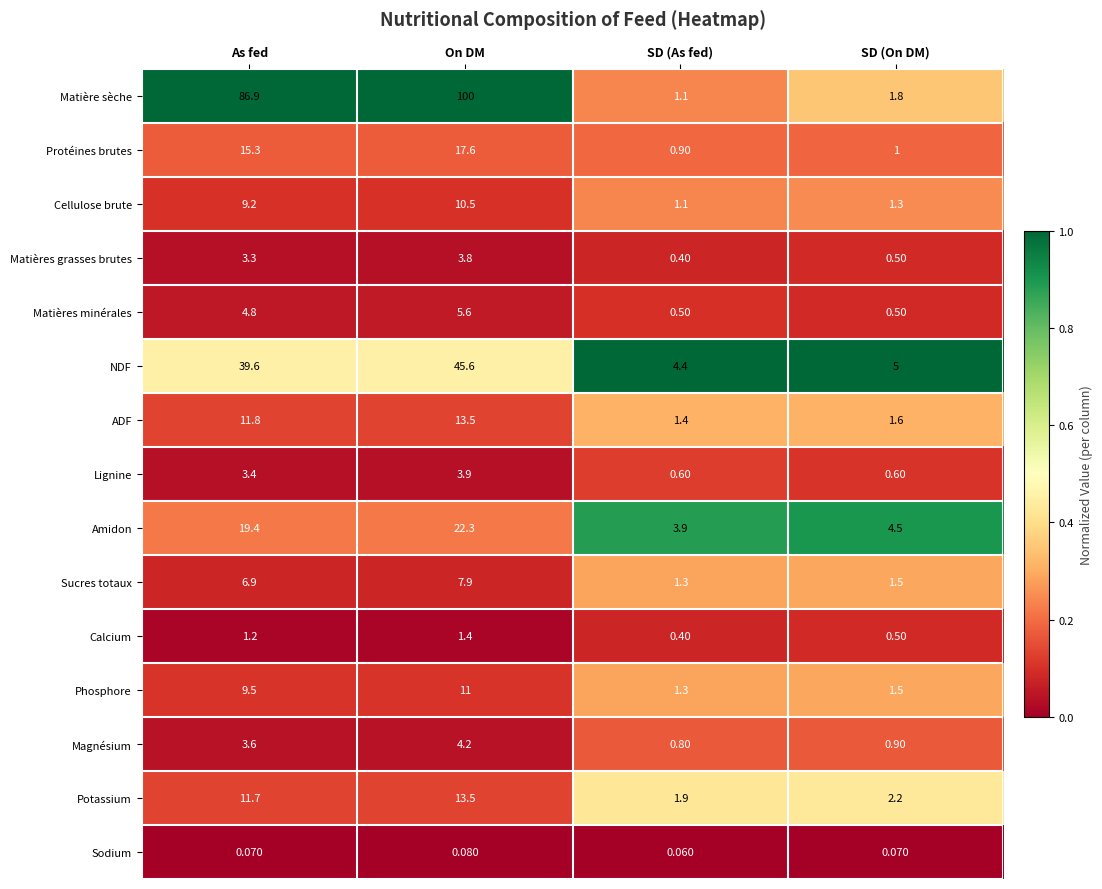

Between SD (As fed) and SD (On DM), which series saw the biggest shift?

Matière sèche